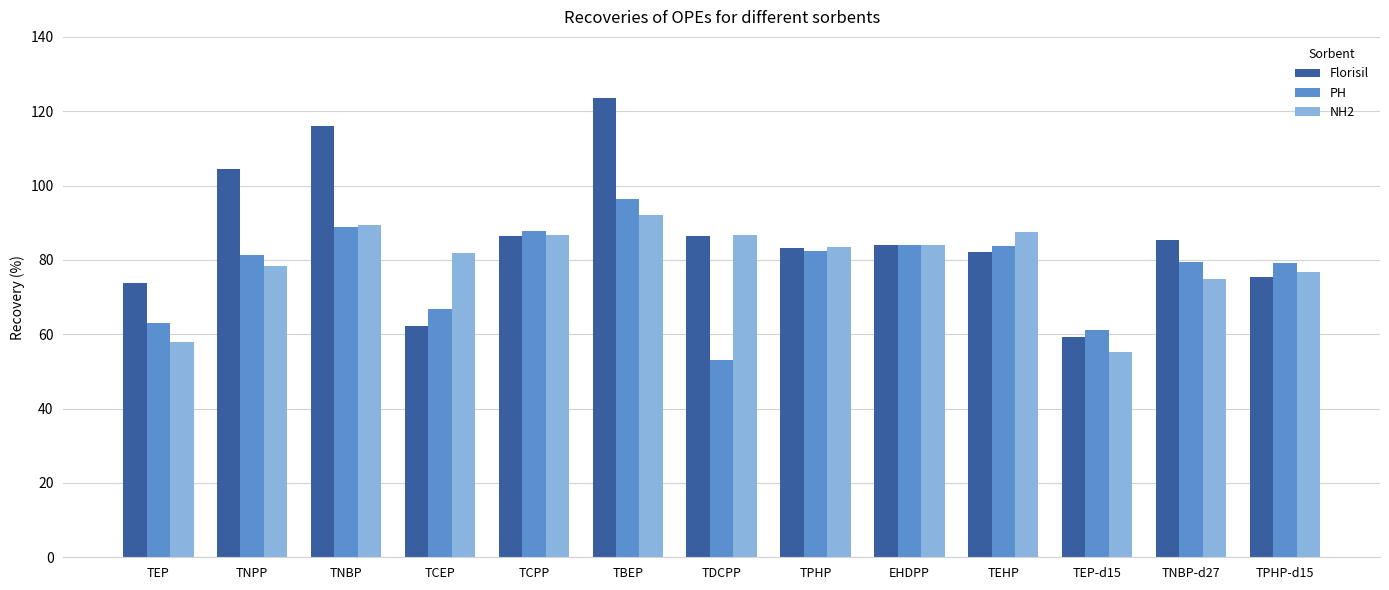

What are all the series names shown in the legend?

Florisil, PH, NH2